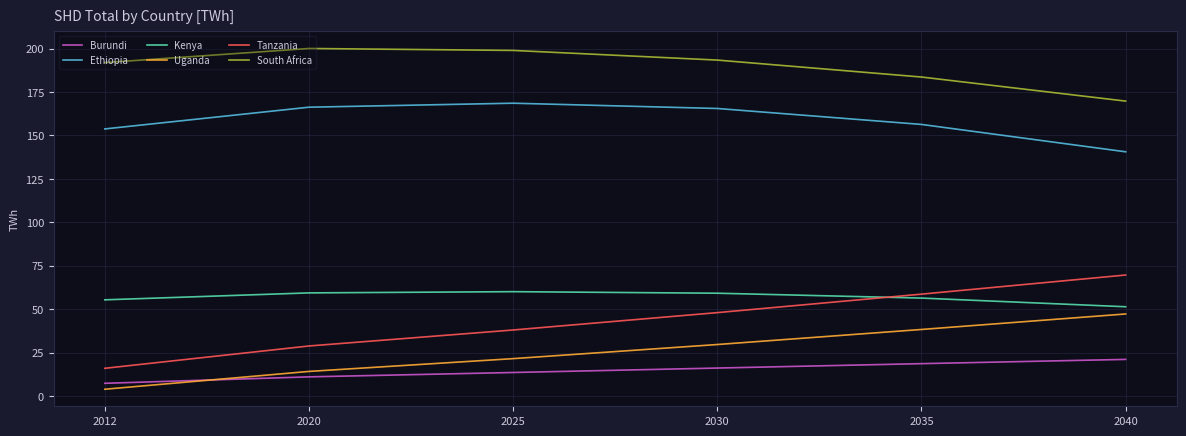

True or false: Ethiopia has more than 1 points higher than both neighbors.

False